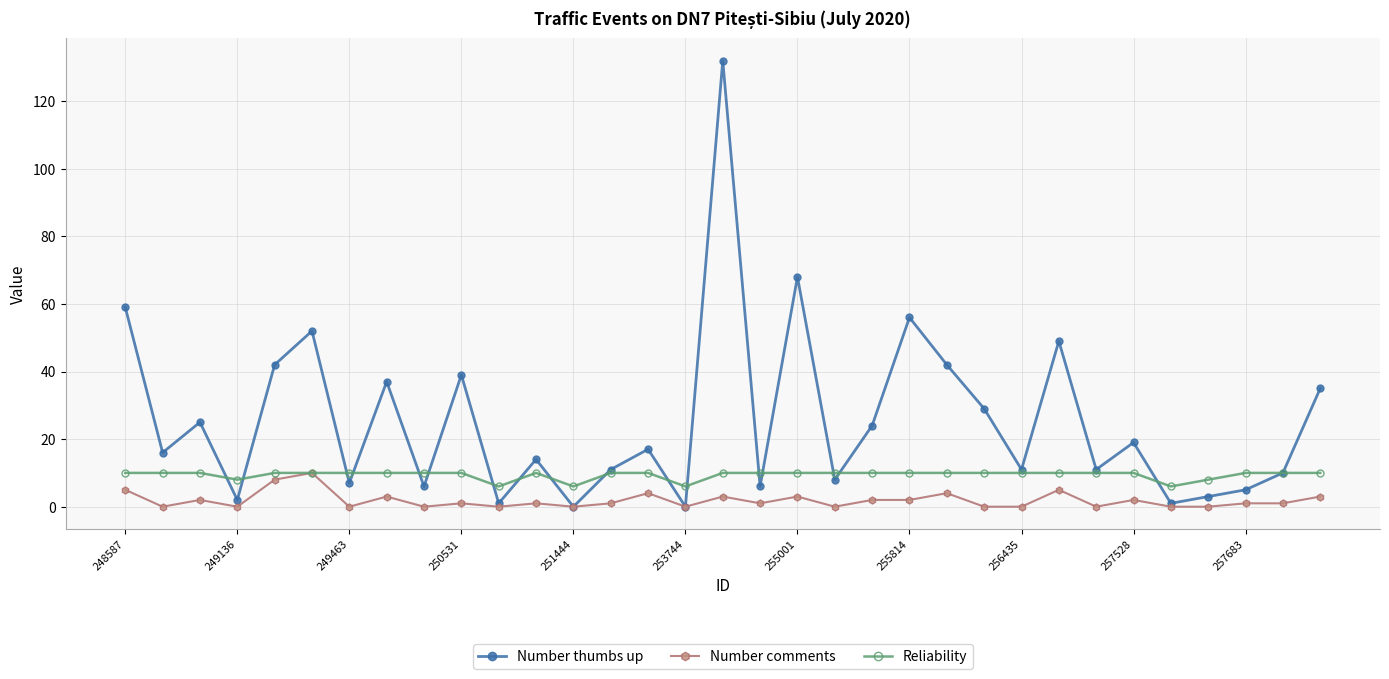

True or false: Number comments has more than 2 points higher than both neighbors.

True